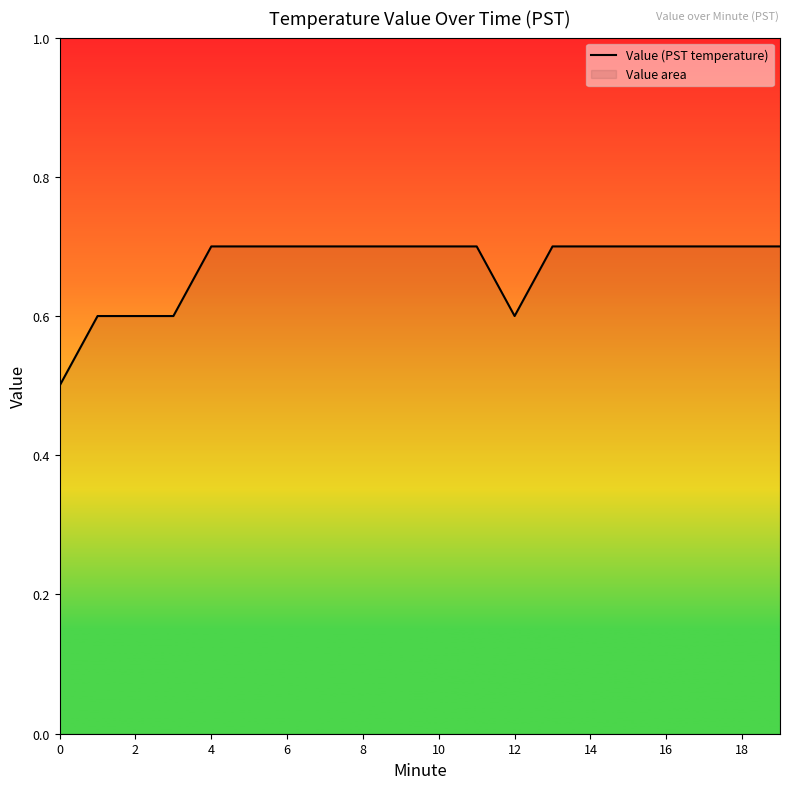

What is the difference between the second highest and minimum values?

0.2